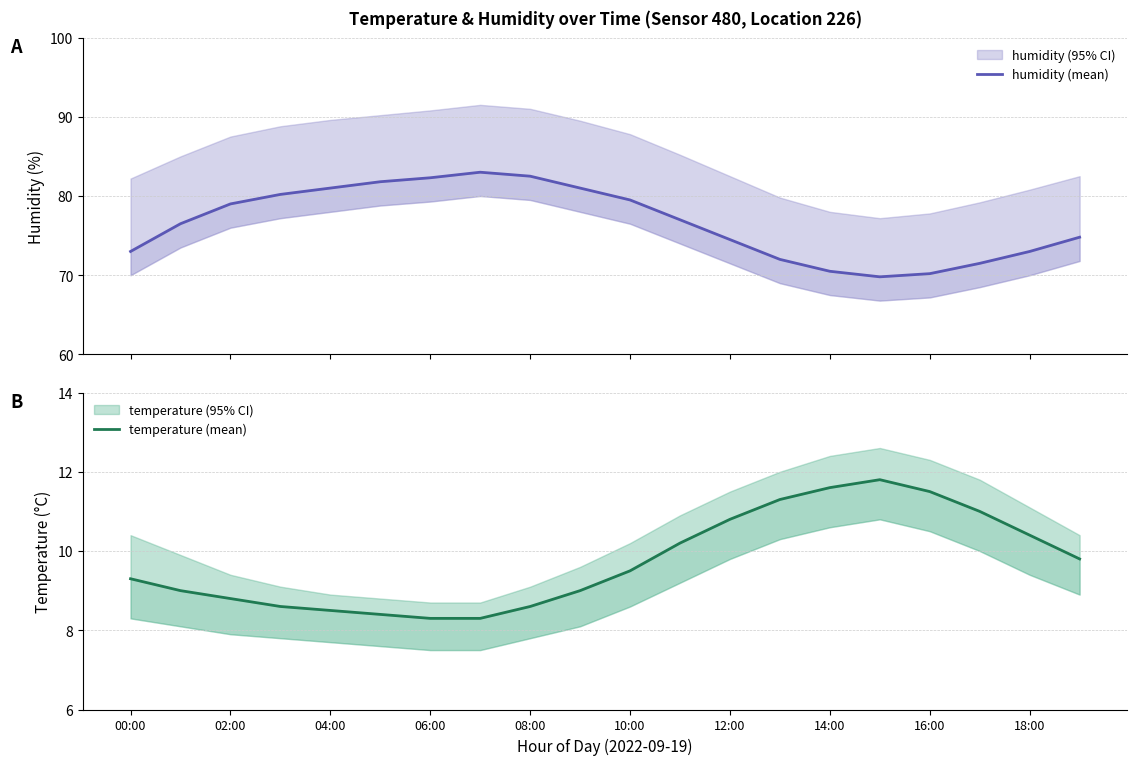

Reading left to right, what are all the values shown in this chart?

humidity (mean): 73.0	76.5	79.0	80.2	81.0	81.8	82.3	83.0	82.5	81.0	79.5	77.0	74.5	72.0	70.5	69.8	70.2	71.5	73.0	74.8
temperature (mean): 9.3	9.0	8.8	8.6	8.5	8.4	8.3	8.3	8.6	9.0	9.5	10.2	10.8	11.3	11.6	11.8	11.5	11.0	10.4	9.8